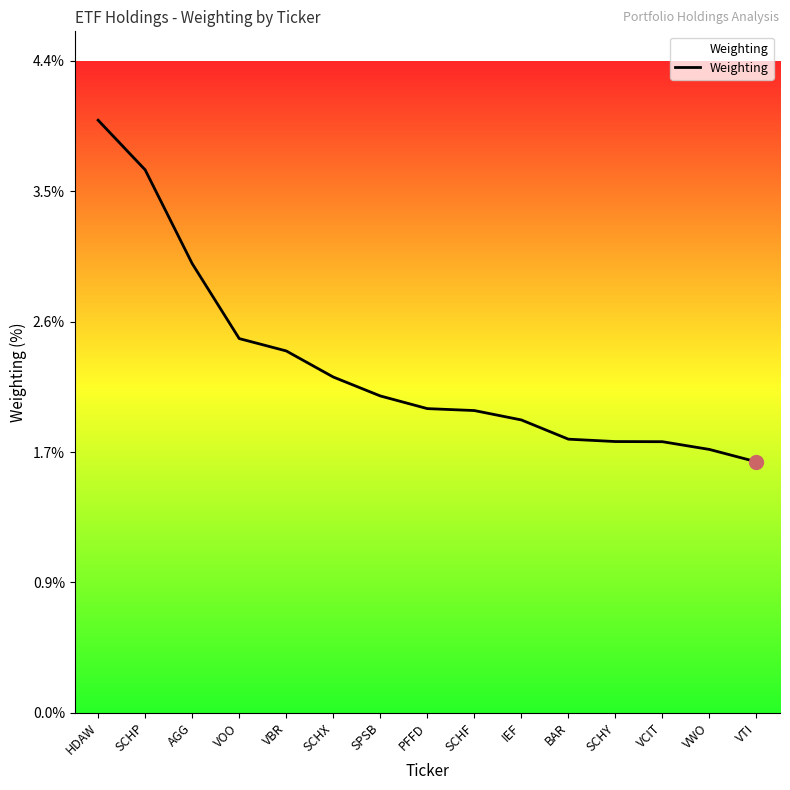

Reading right to left, what are all the values shown in this chart?

1.7	1.8	1.8	1.8	1.8	2.0	2.0	2.0	2.1	2.3	2.4	2.5	3.0	3.6	4.0